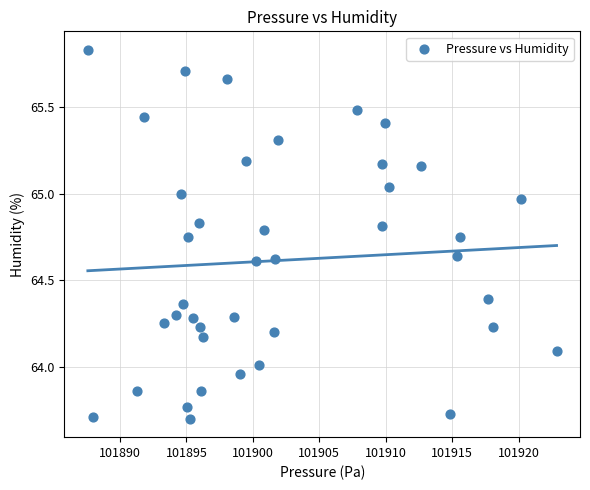

What is the range of X values (max minus min)?

35.2